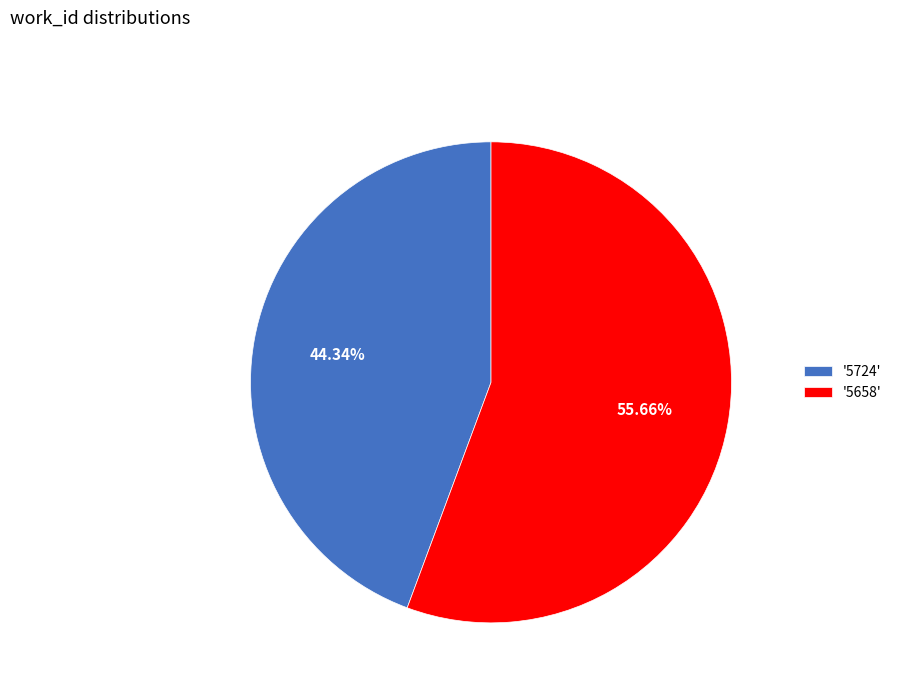

Rank the categories by value from highest to lowest.

'5658', '5724'